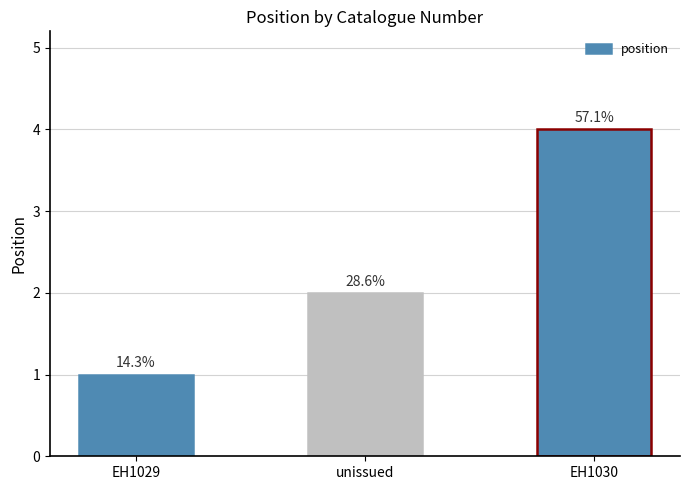

What is the sum of the values at EH1030 and unissued?

6